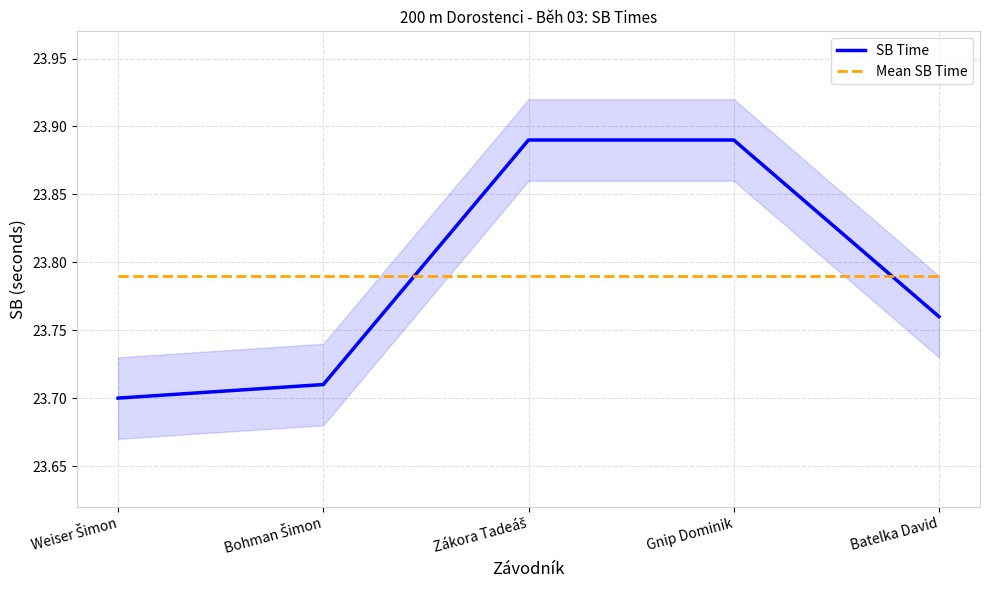

How many lines are shown in the chart?

2